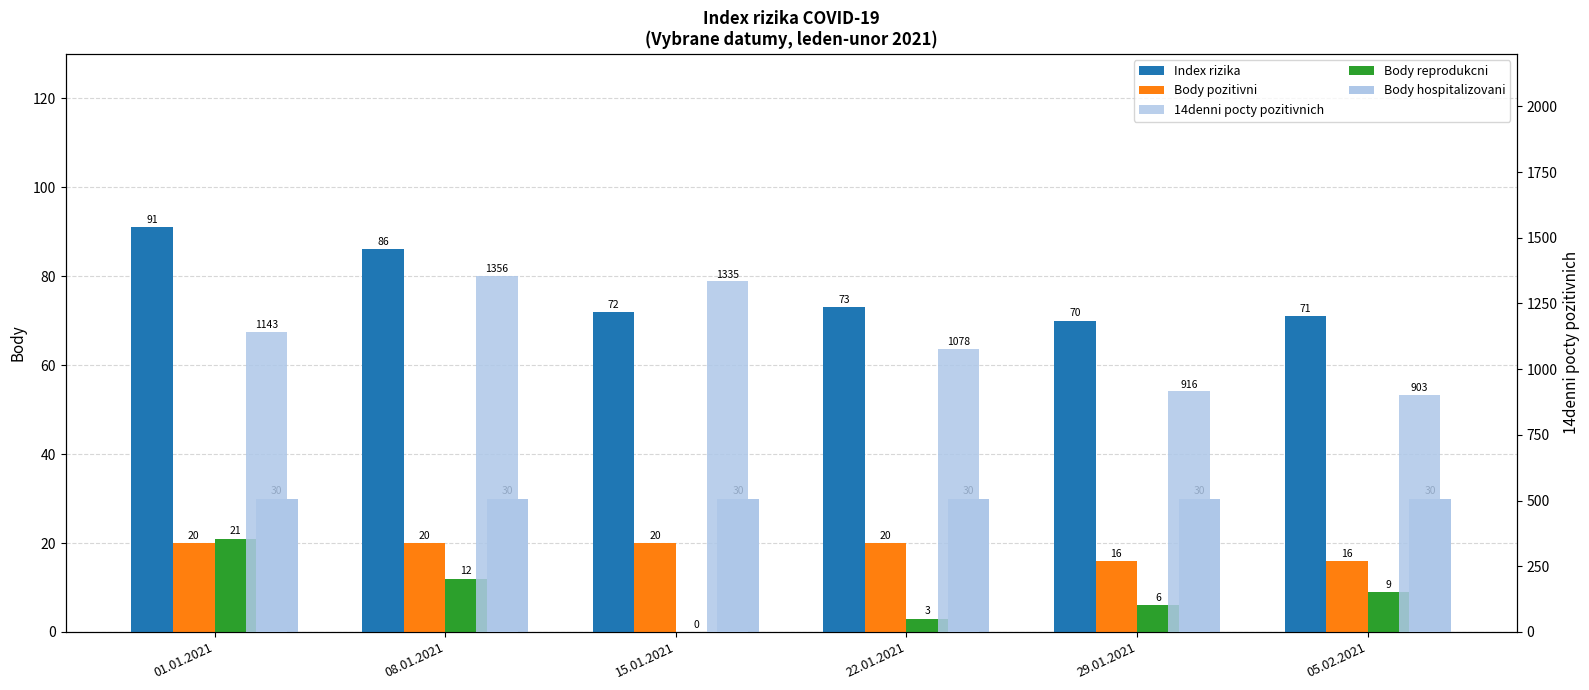

The Body reprodukcni series shows 36.8 at 01.01.2021. True or false?

False